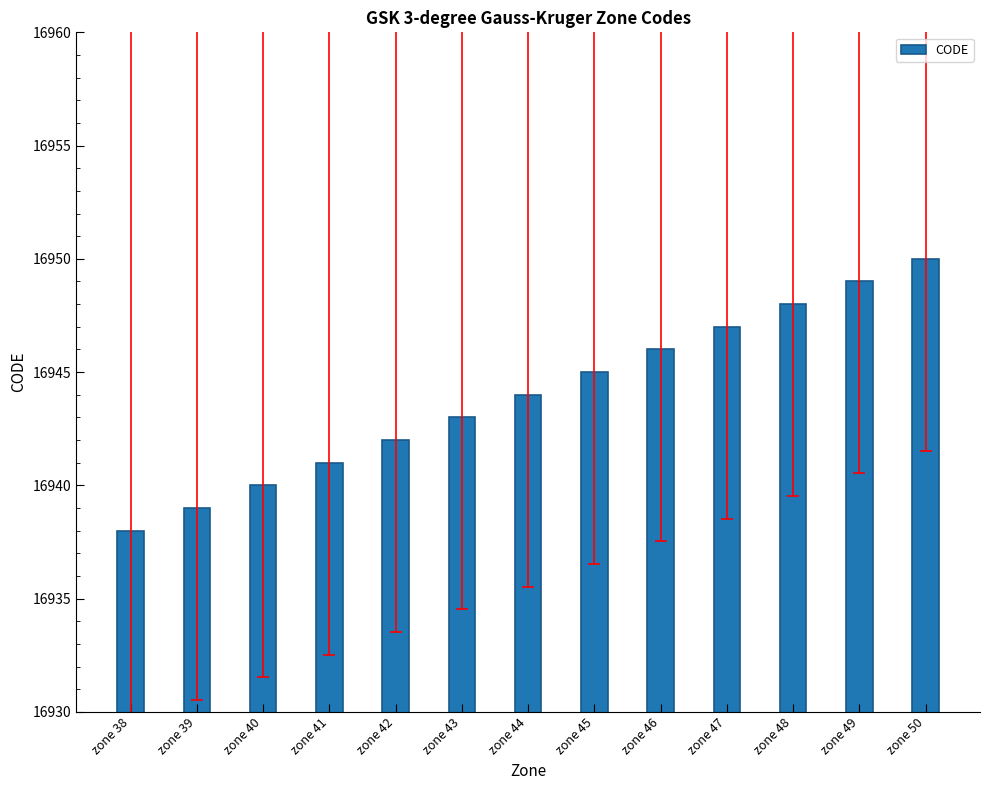

Reading left to right, list all the values displayed in this chart.

16938	16939	16940	16941	16942	16943	16944	16945	16946	16947	16948	16949	16950